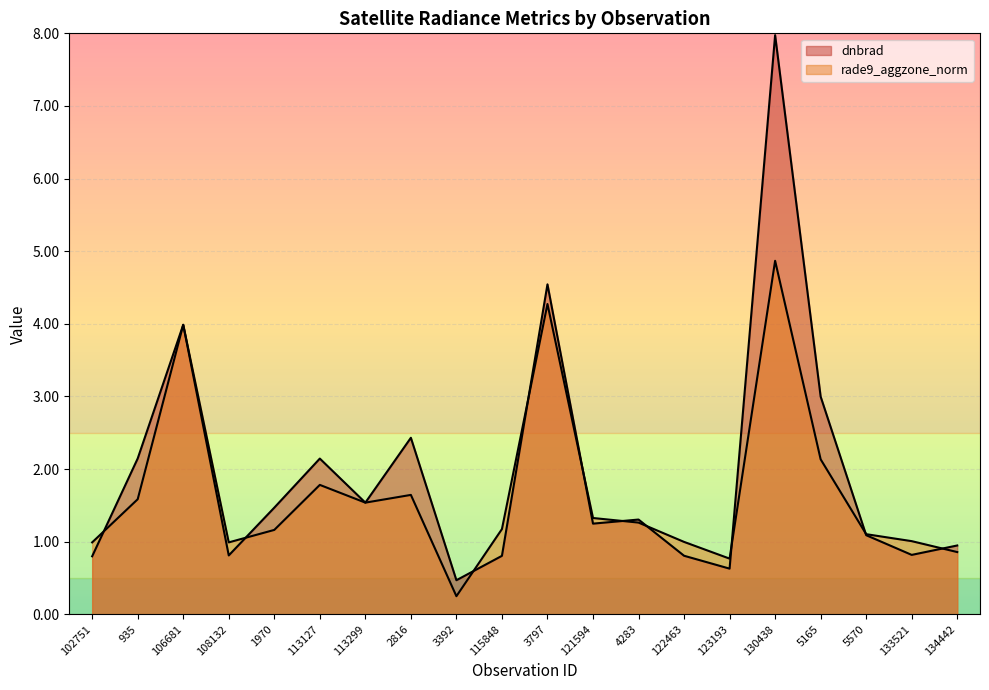

Reading left to right, what are all the values shown in this chart?

dnbrad: 0.8	2.1	4.0	0.8	1.5	2.1	1.5	2.4	0.5	0.8	4.5	1.2	1.3	0.8	0.6	8.0	3.0	1.1	0.8	0.9
rade9_aggzone_norm: 1.0	1.6	4.0	1.0	1.2	1.8	1.5	1.6	0.2	1.2	4.3	1.3	1.3	1.0	0.8	4.9	2.1	1.1	1.0	0.9